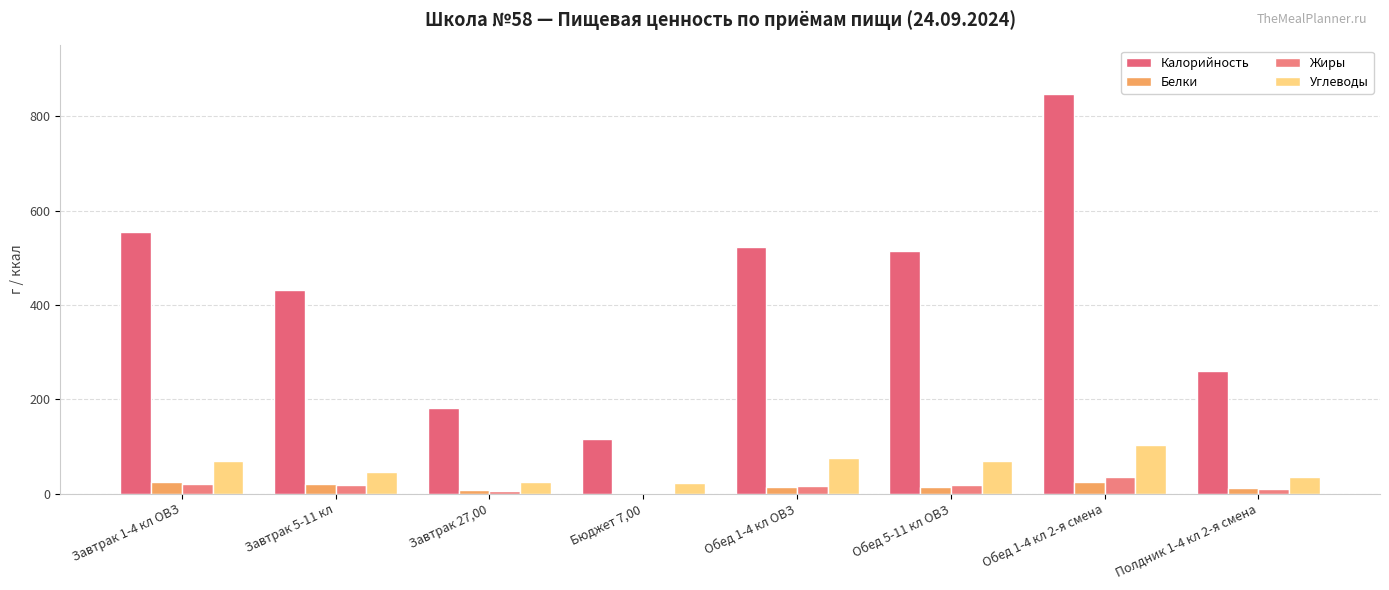

How many groups of bars are there?

8